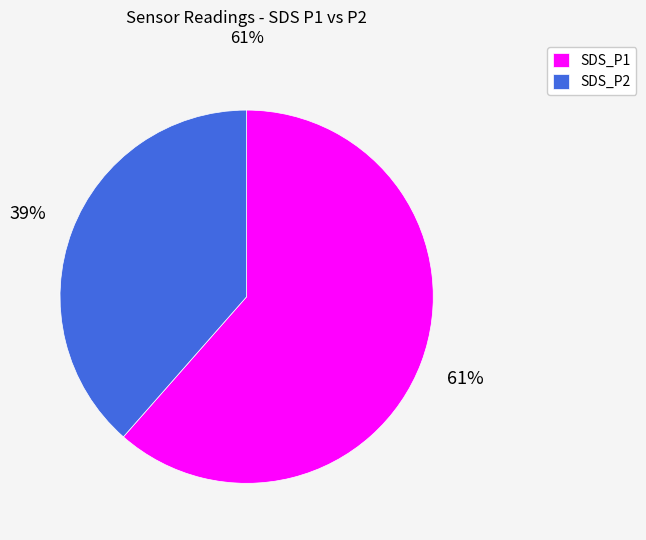

Rank the categories by value from lowest to highest.

SDS_P2, SDS_P1